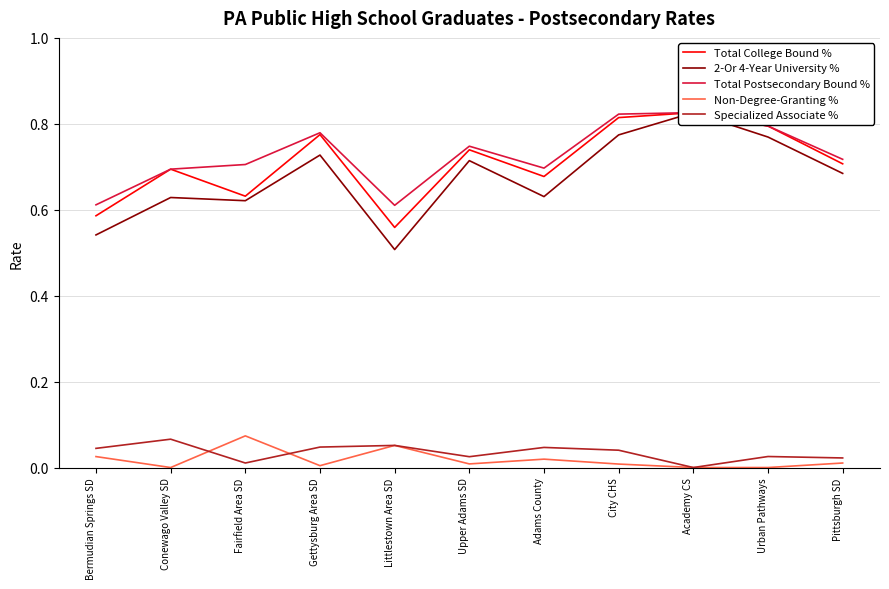

Which category has the highest value in the Total College Bound % series?

Academy CS